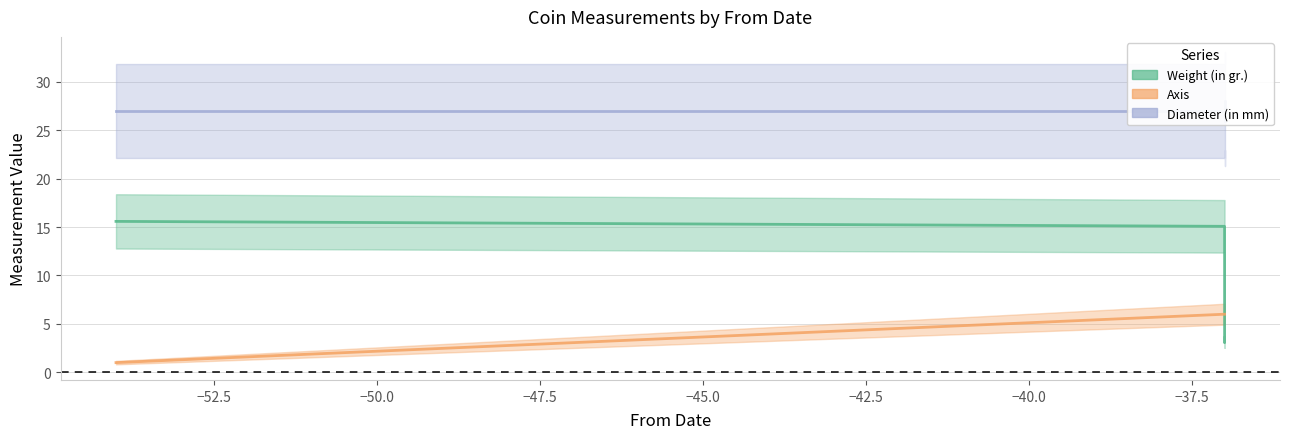

Reading right to left, what are all the values shown in this chart?

Weight (in gr.): 3.5	3.1	15.1	15.6
Axis: 6.0	6.0	6.0	1.0
Diameter (in mm): 26.0	28.0	27.0	27.0